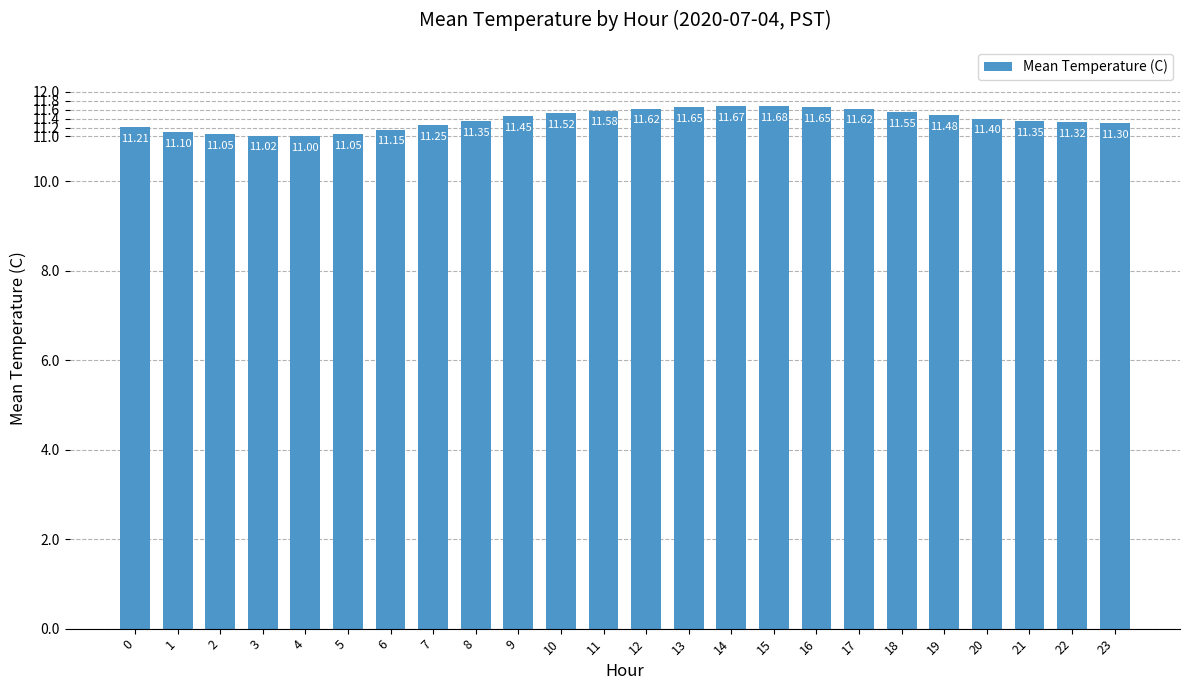

At which label is the value closest to 11?

4